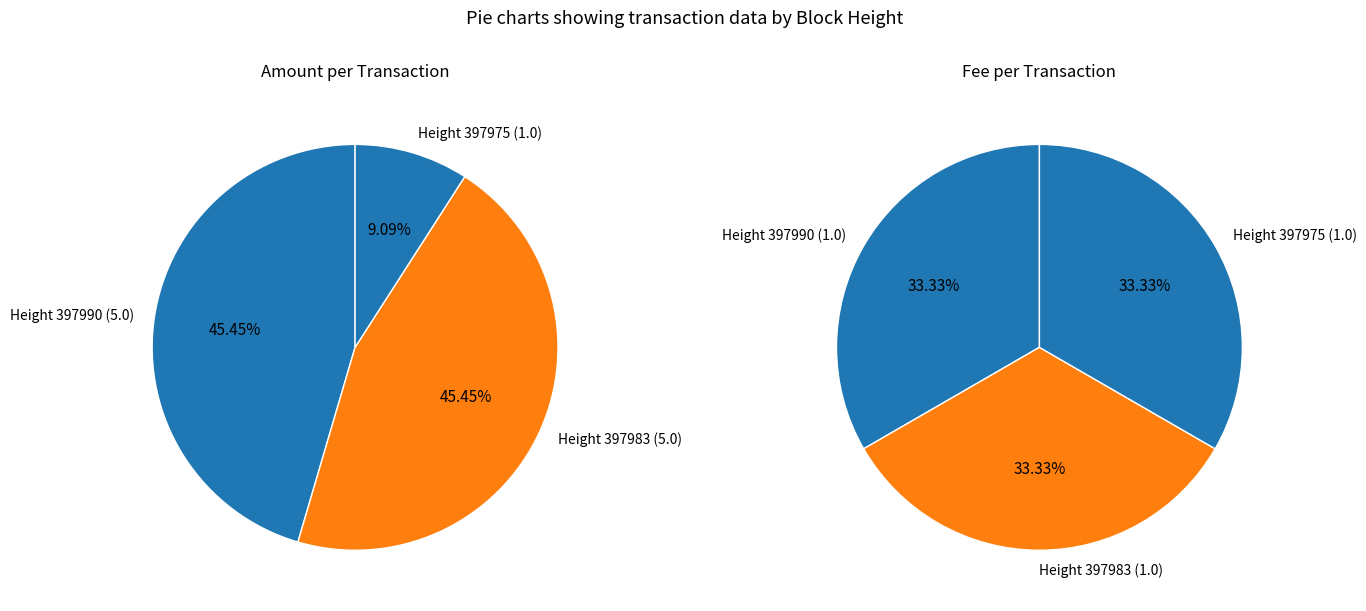

At 397983, list the series in order from smallest to largest.

Fee, Amount